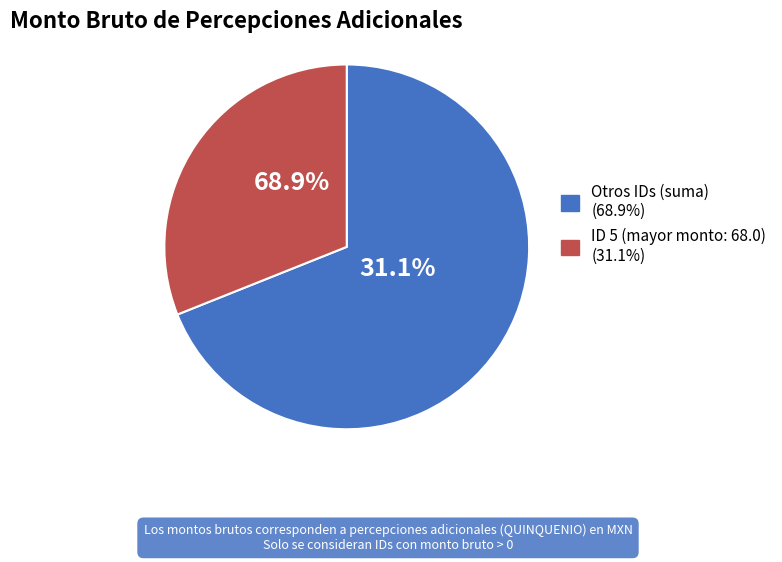

Does ID 5 account for over 50% of the chart?

No